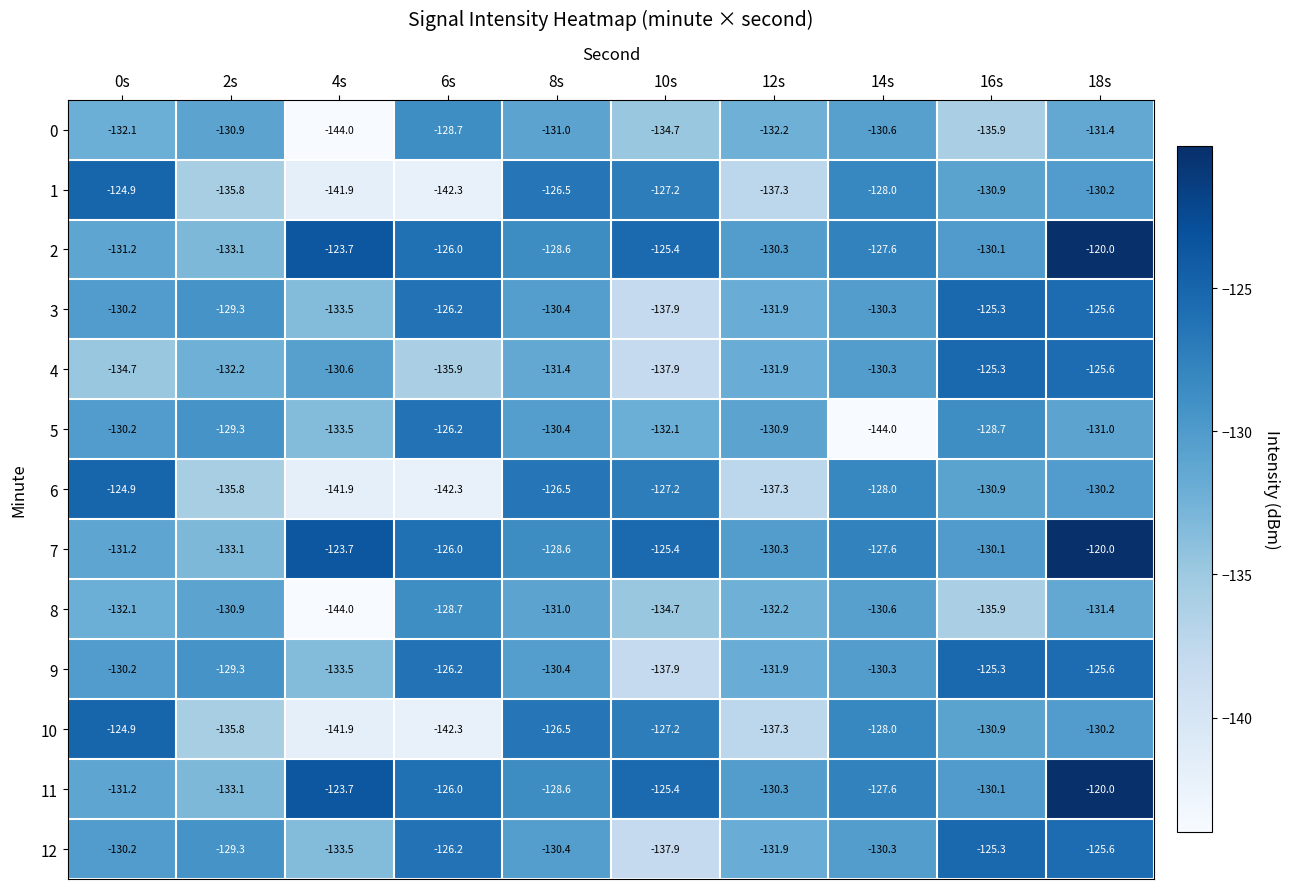

Where is 6 nearest to the value -133?

16s